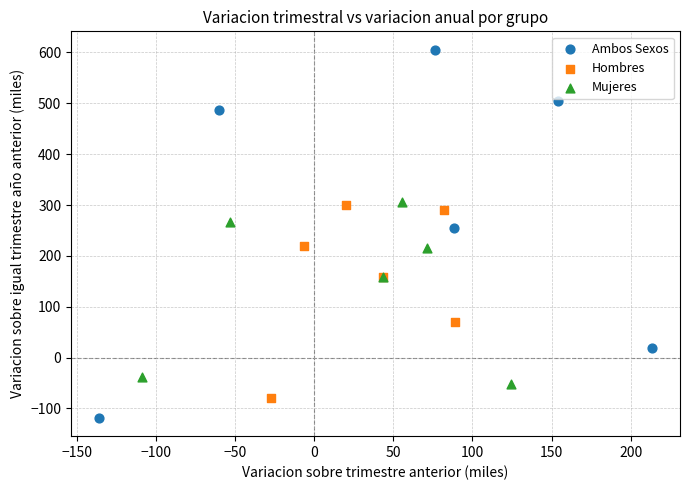

Which series has the widest spread of Y values?

Ambos Sexos